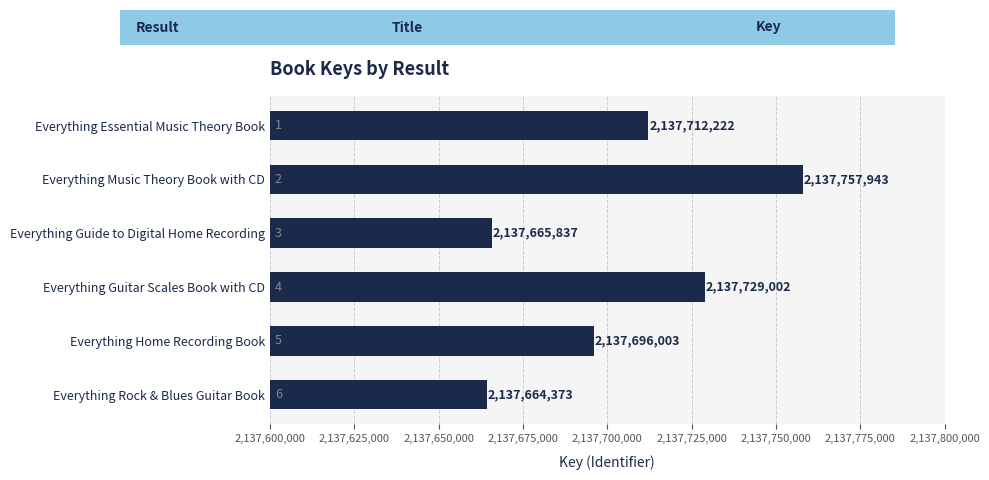

What is the sum of all values?

12826225380